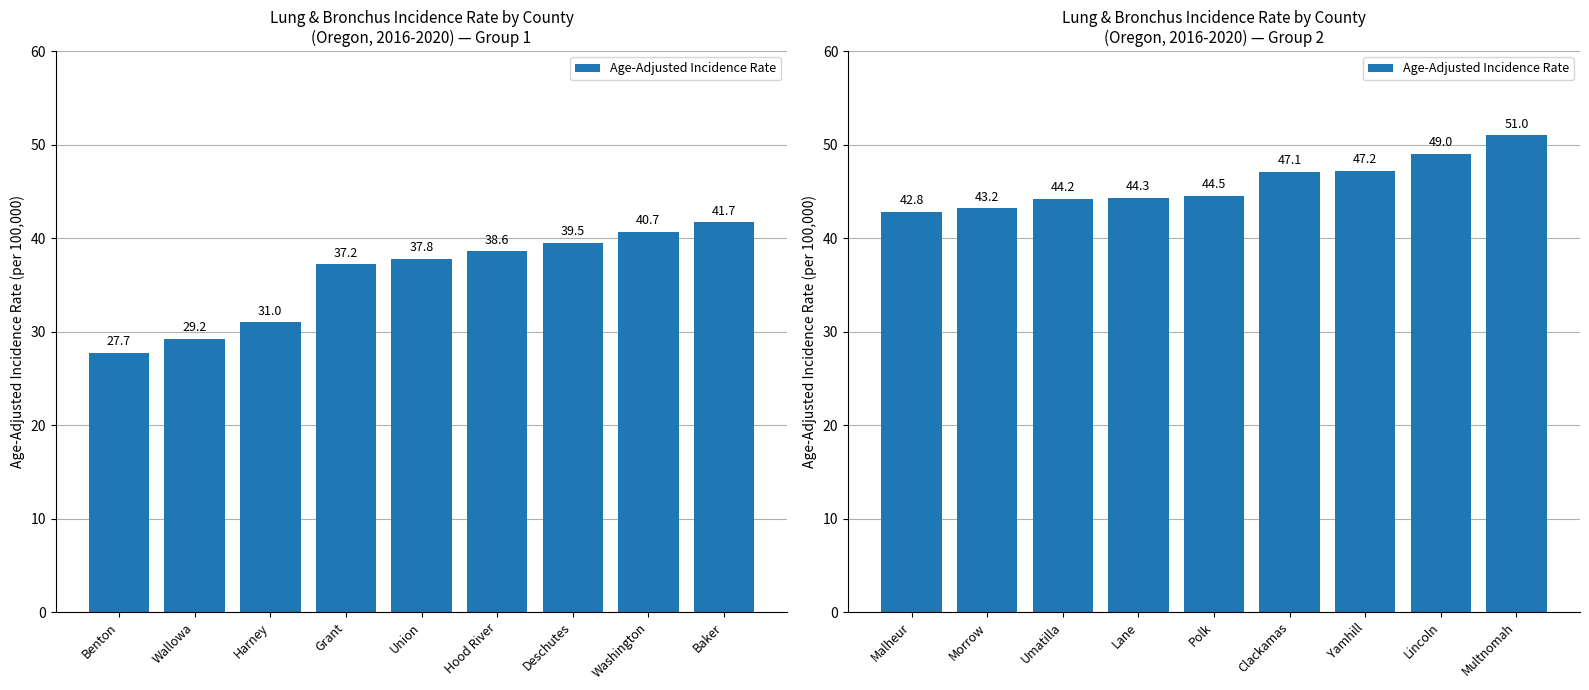

The value at Polk is 27.1. True or false?

False